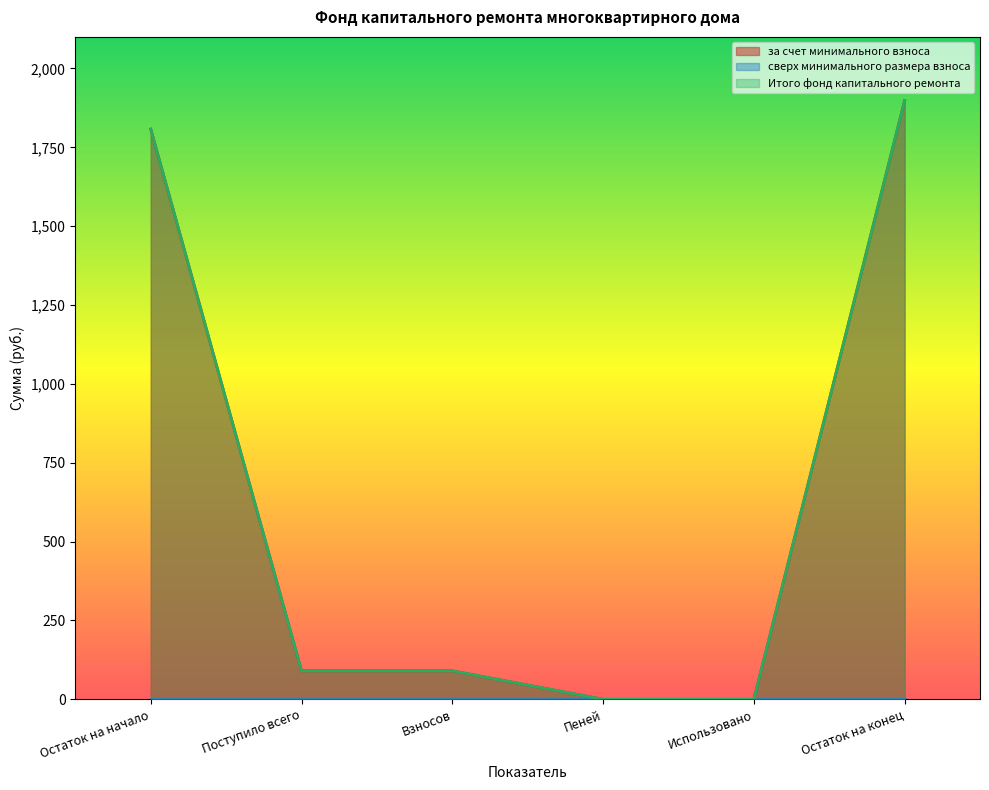

What is the difference between the Итого фонд капитального ремонта values at Взносов and Использовано?

90.4